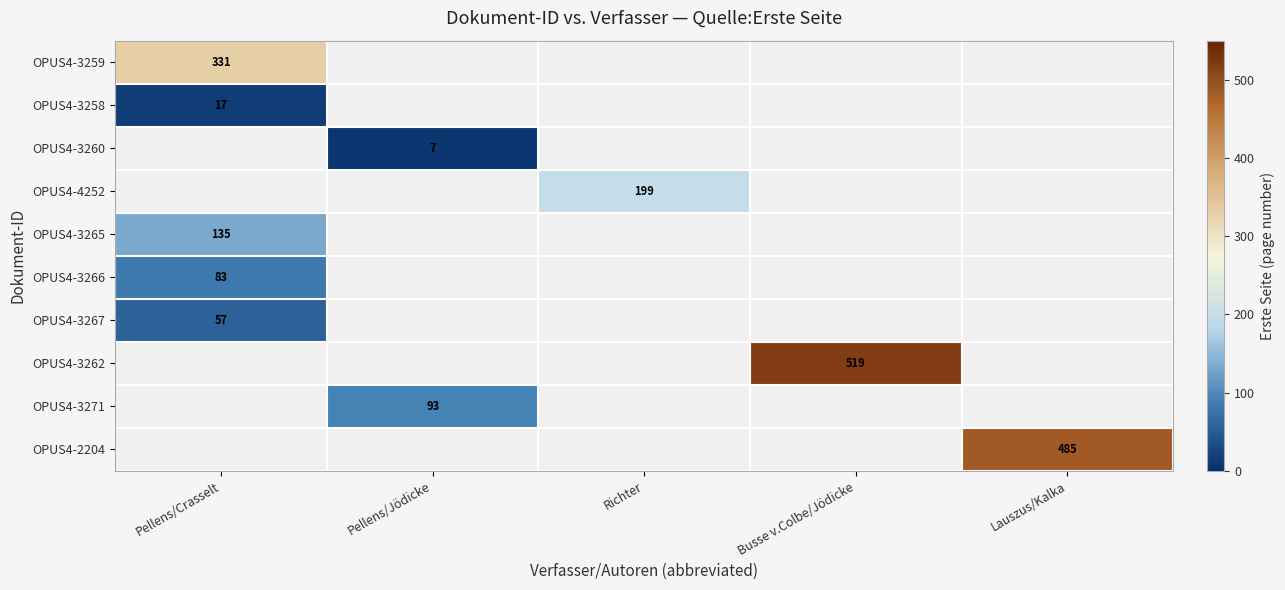

The value of OPUS4-3265 at Pellens/Crasselt is 135. True or false?

True